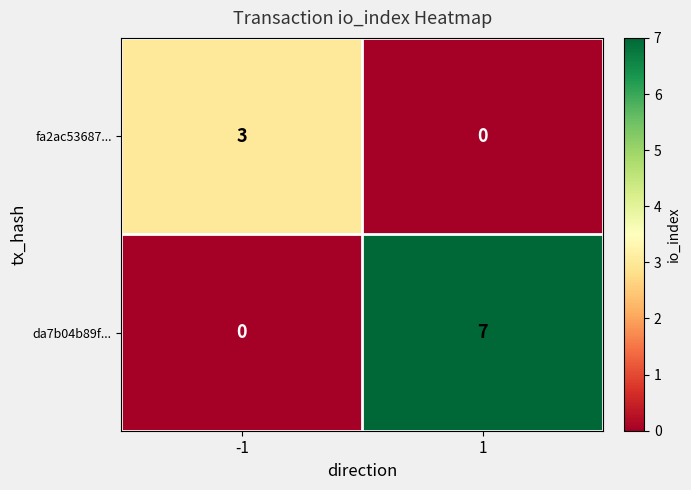

List the series in order of their overall mean, lowest first.

fa2ac53687..., da7b04b89f...